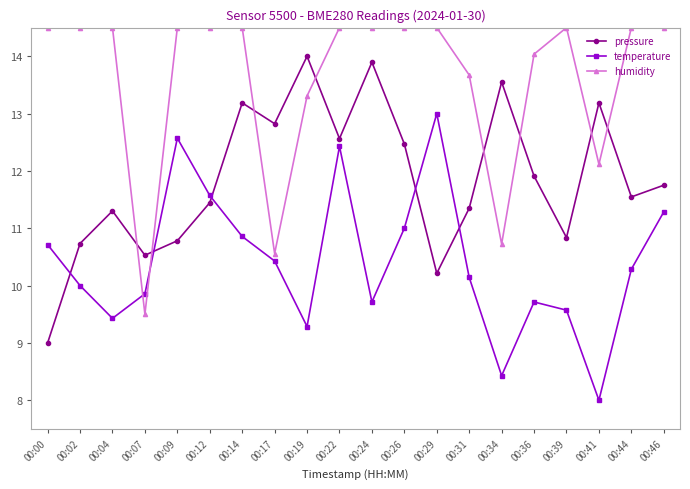

Is this an area chart (filled region under the line)?

No